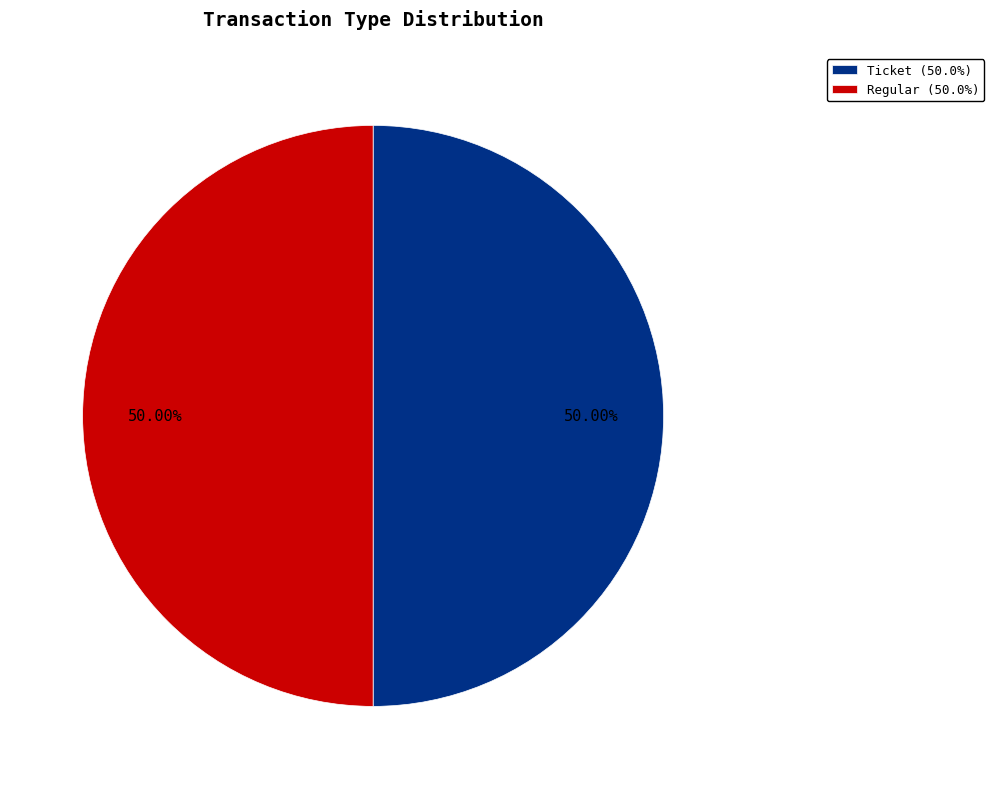

Approximately how many times larger is the value at Ticket (50.0%) compared to Regular (50.0%)?

1.0